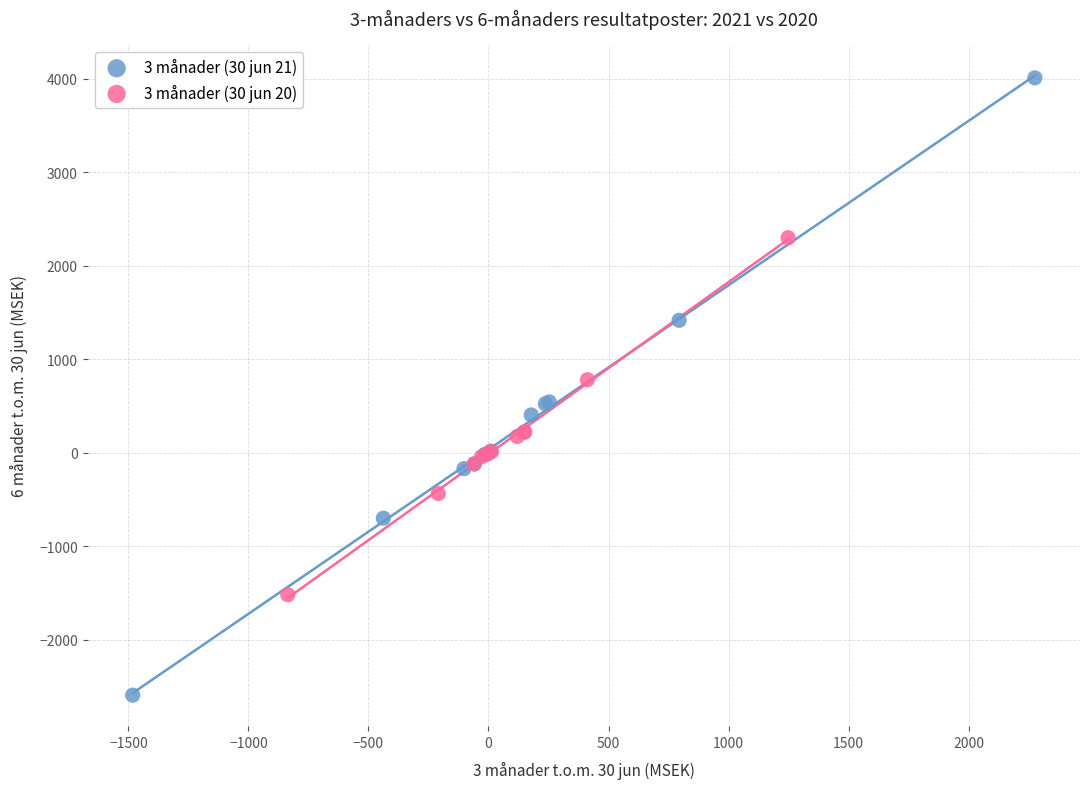

Which series reaches the maximum Y coordinate?

3 månader (30 jun 21)